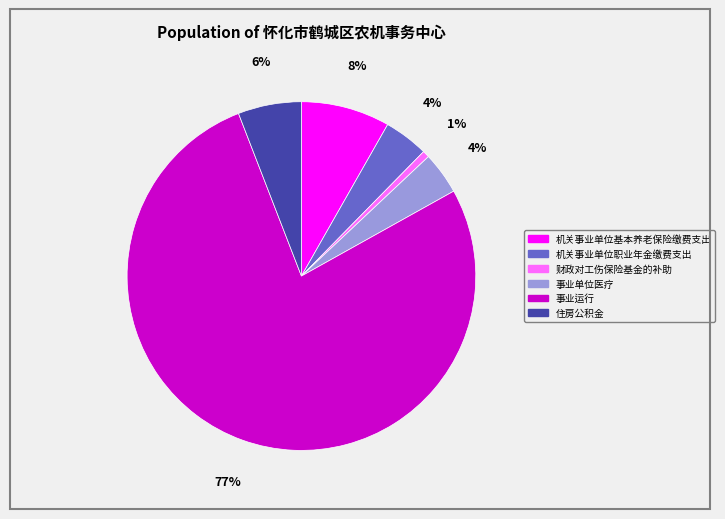

How many segments does this pie chart have?

6